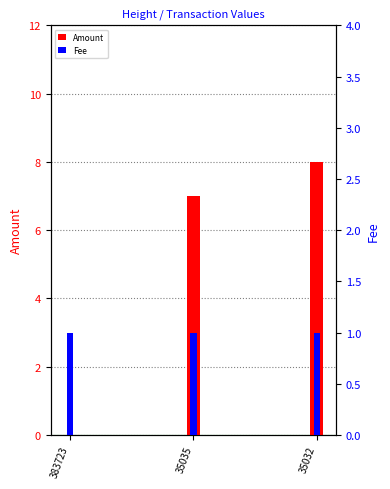

The value of Amount at 35035 is 12. True or false?

False